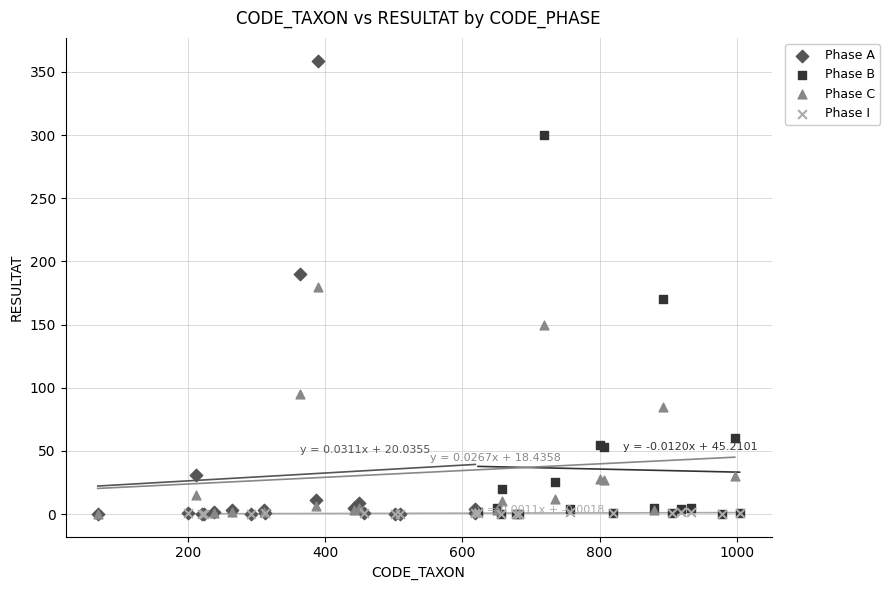

Which series has the widest spread of Y values?

Phase A